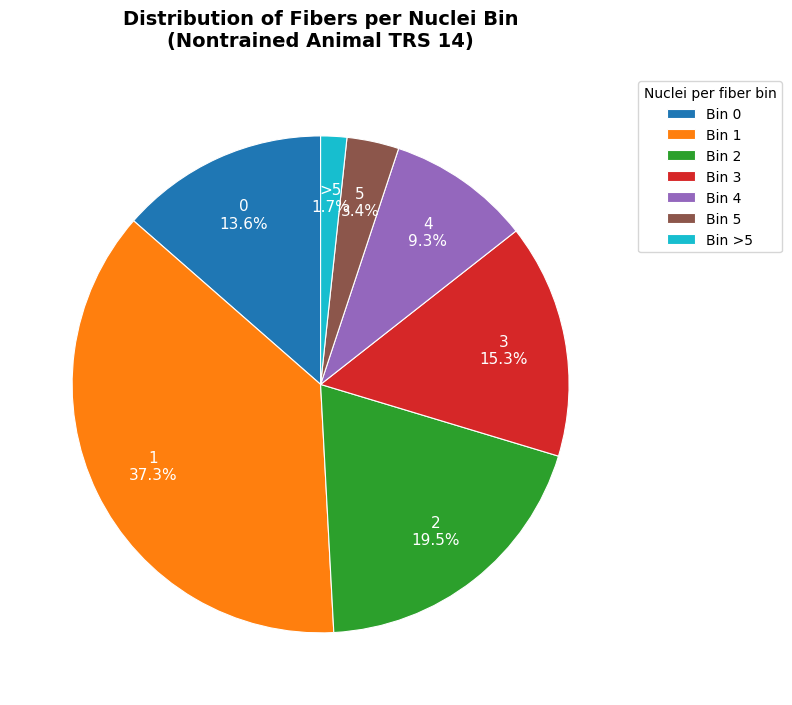

What portion of the pie excludes Bin 0?

86.4%